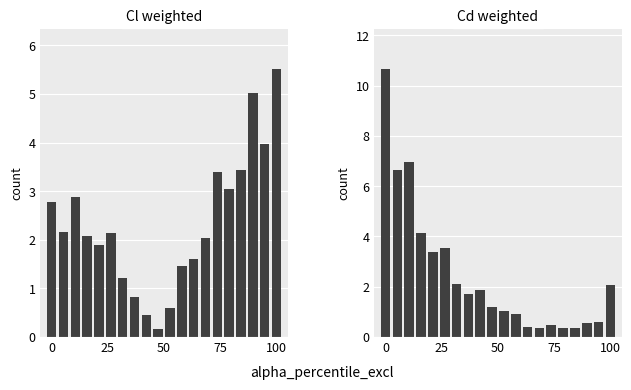

What is the smallest value displayed?

0.2